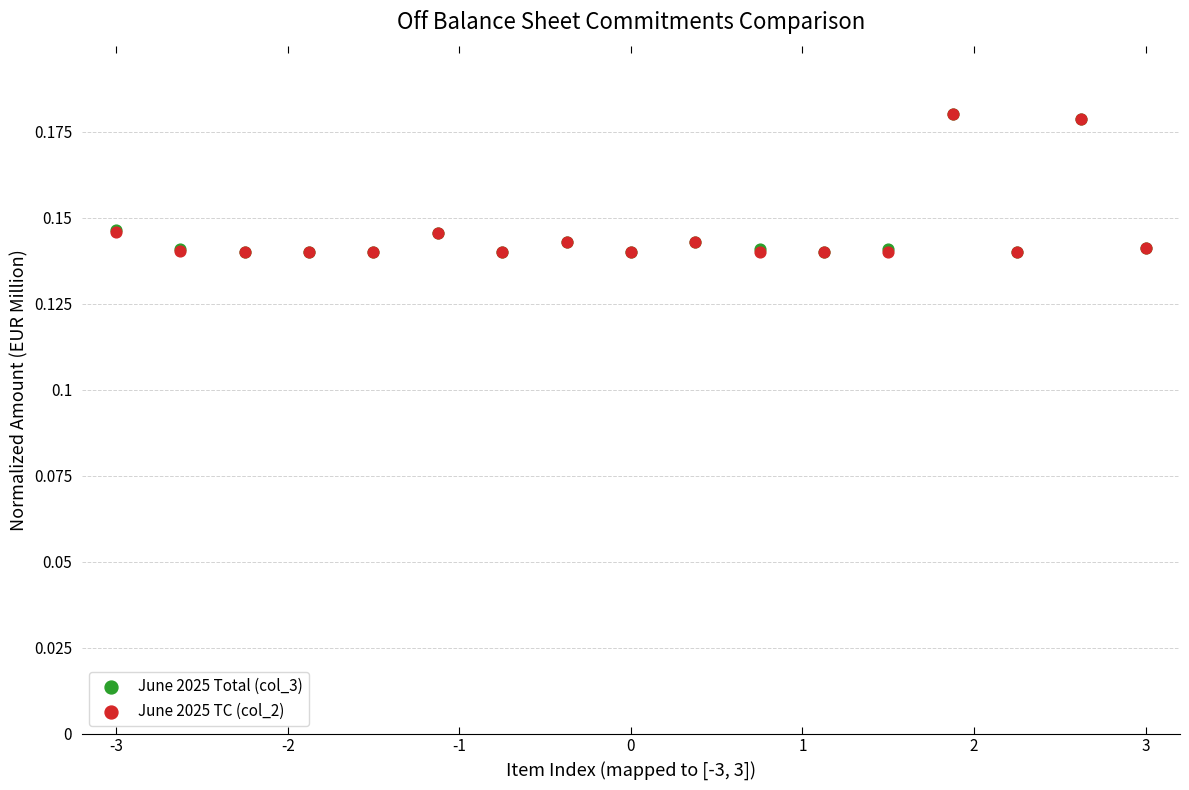

What are all the series names shown in the legend?

June 2025 Total (col_3), June 2025 TC (col_2)